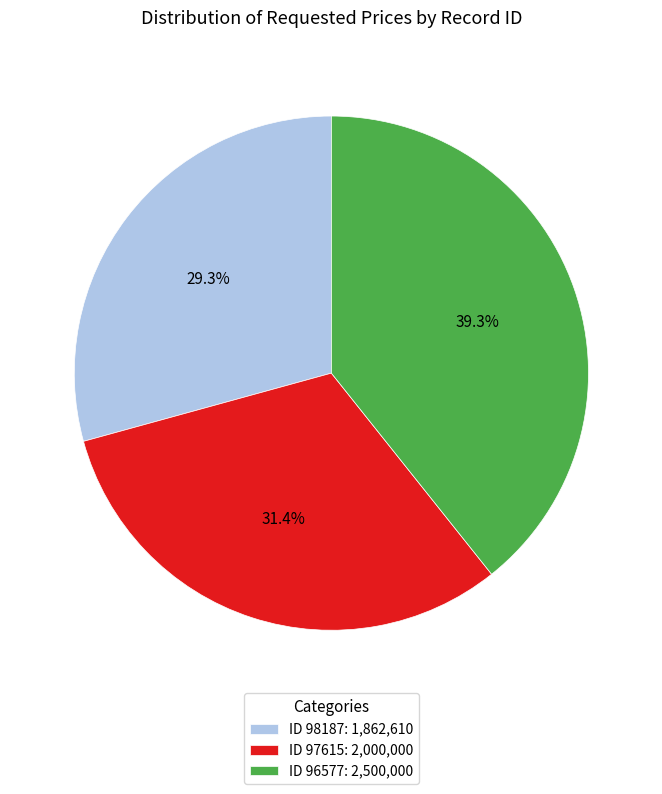

Rank the categories by value from lowest to highest.

ID 98187: 1,862,610, ID 97615: 2,000,000, ID 96577: 2,500,000